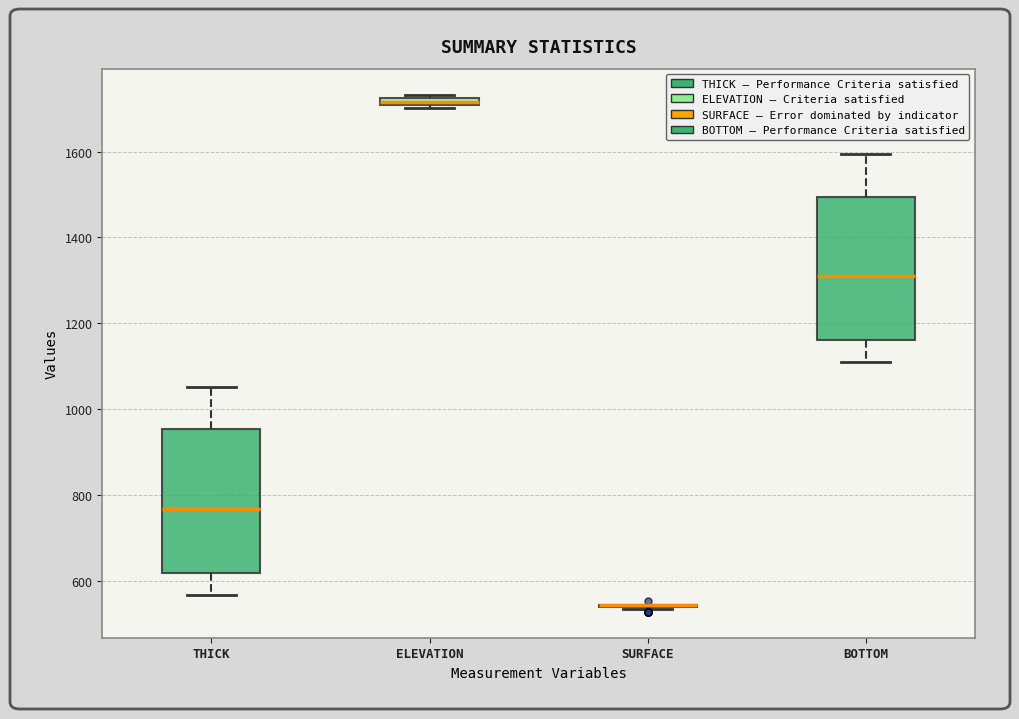

Where does the median line of the box for THICK sit on the y-axis? The values are not printed on the chart, so give them approximately, as read against the axis.

760